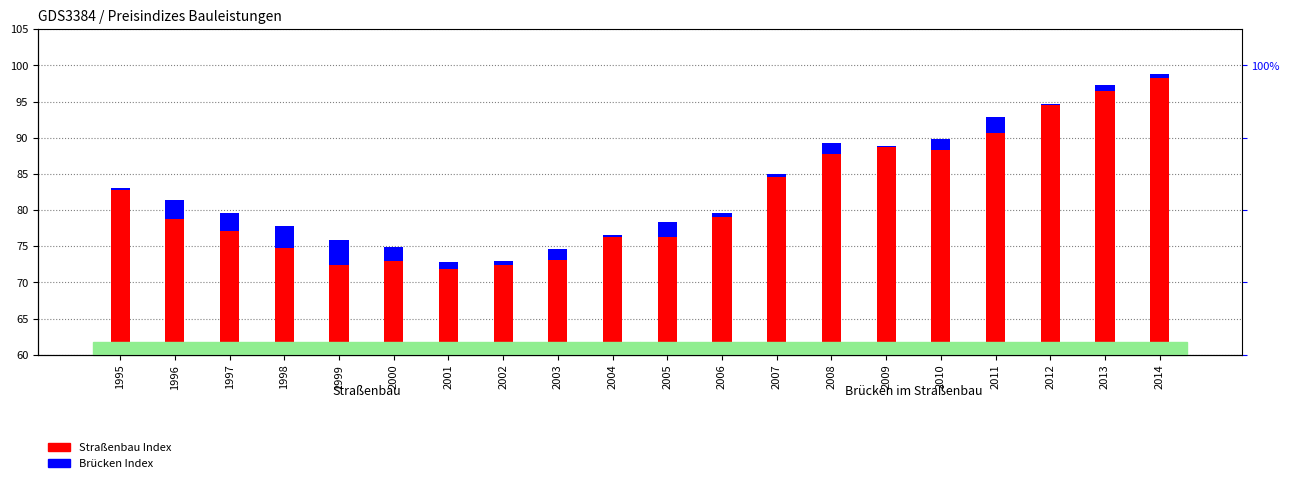

The Straßenbau Index series shows 156.3 at 2011. True or false?

False